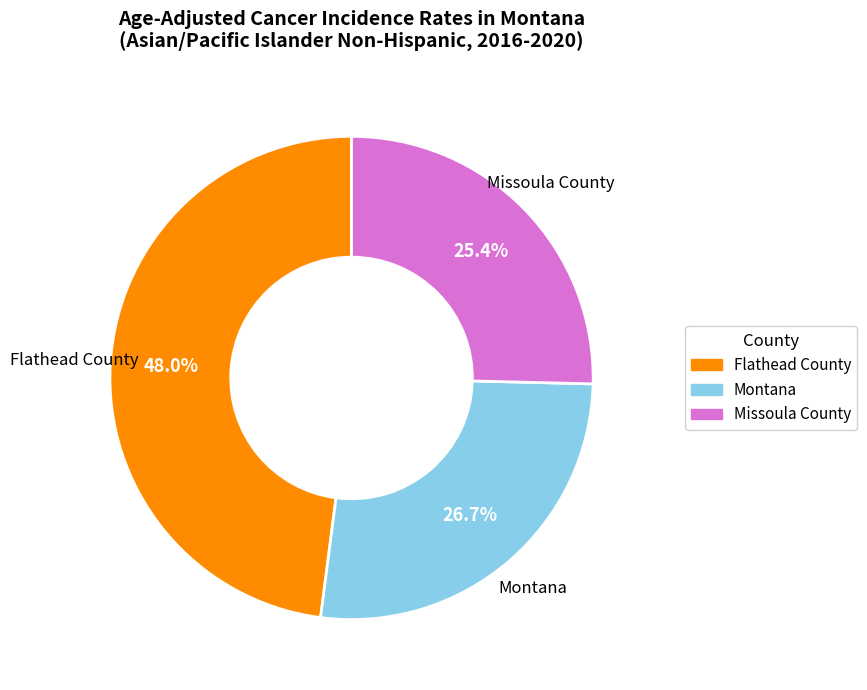

To the nearest percent, what is the combined percentage of Montana and Missoula County?

52%